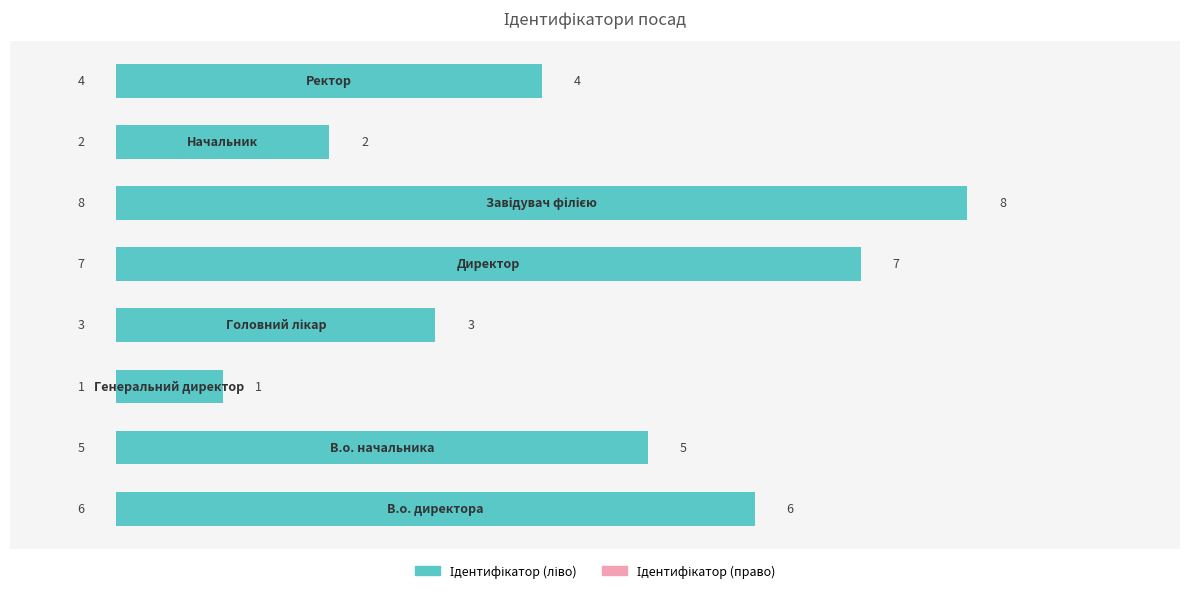

Is the value of Ідентифікатор (право) at 7 greater than the value of Ідентифікатор (ліво) at 6?

No